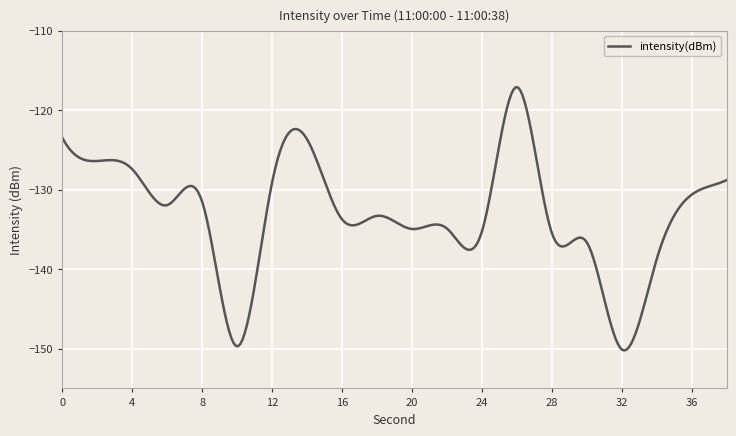

True or false: the data has more than 0 interior local peaks.

True